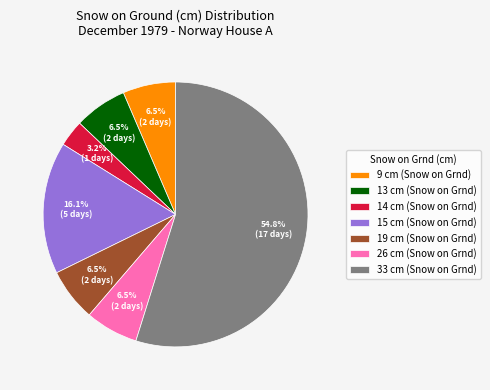

Which slice is the largest?

33 cm (Snow on Grnd)